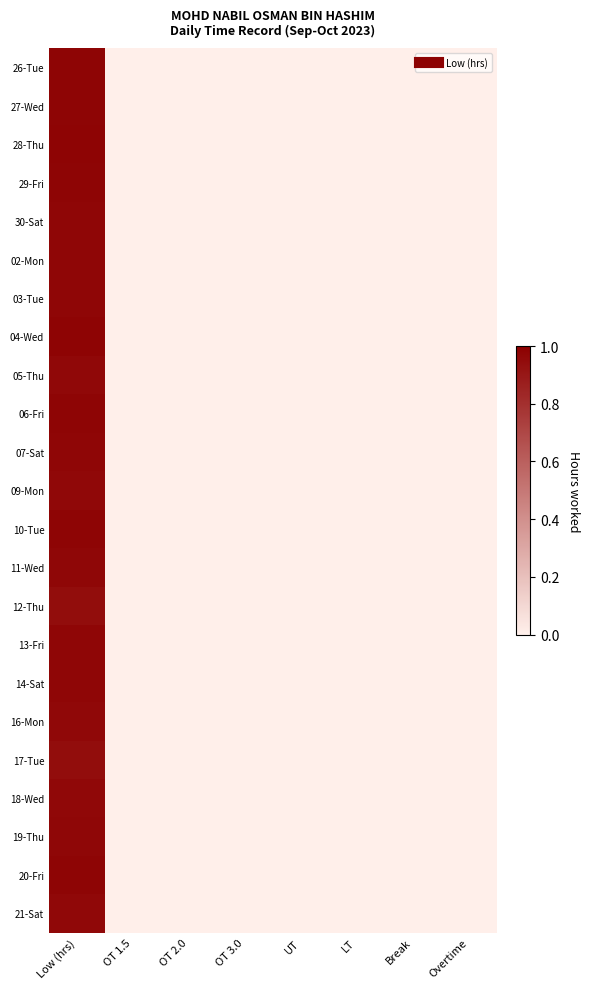

How many data points does each series have?

8